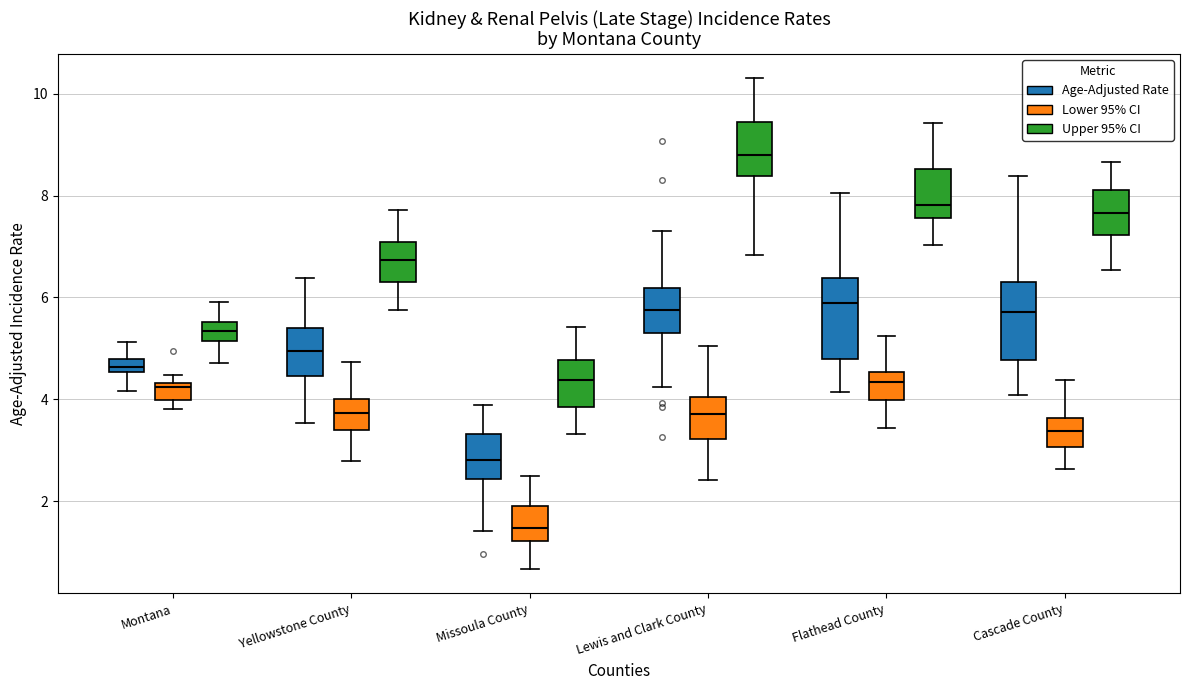

Where does the upper whisker of the box for Cascade County (Upper 95% CI) end on the y-axis? The values are not printed on the chart, so give them approximately, as read against the axis.

8.6